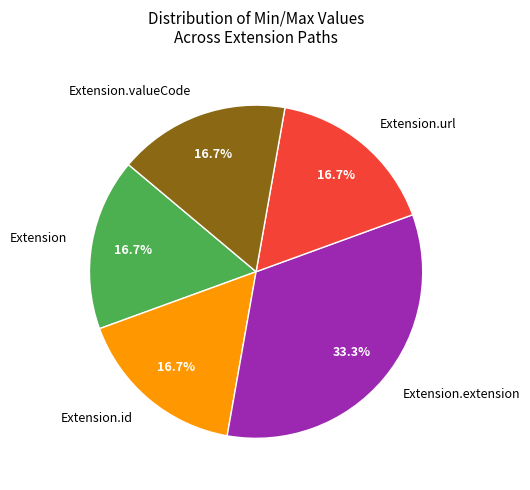

Combined, do Extension and Extension.url account for over 50%?

No